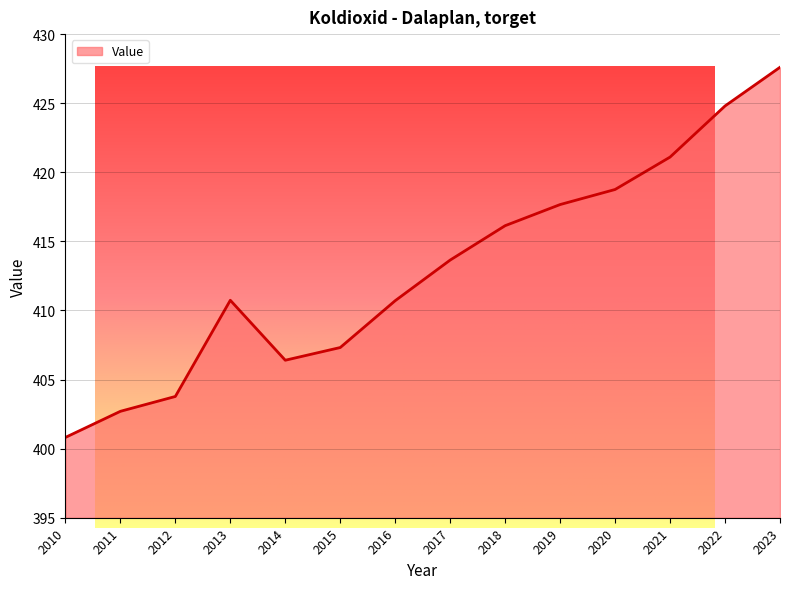

Reading right to left, transcribe all the data shown in this chart.

2023=427.6	2022=424.8	2021=421.1	2020=418.8	2019=417.7	2018=416.1	2017=413.6	2016=410.7	2015=407.3	2014=406.4	2013=410.7	2012=403.8	2011=402.7	2010=400.8